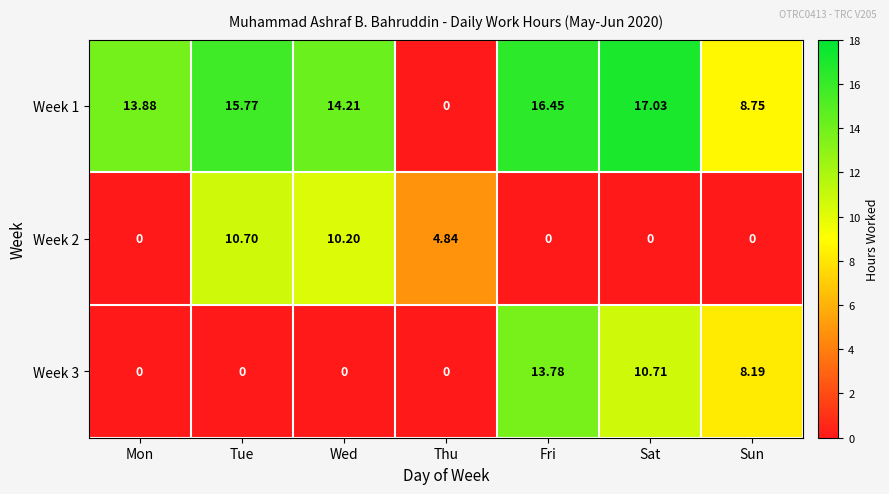

At which category does the chart reach its peak across all series?

Sat